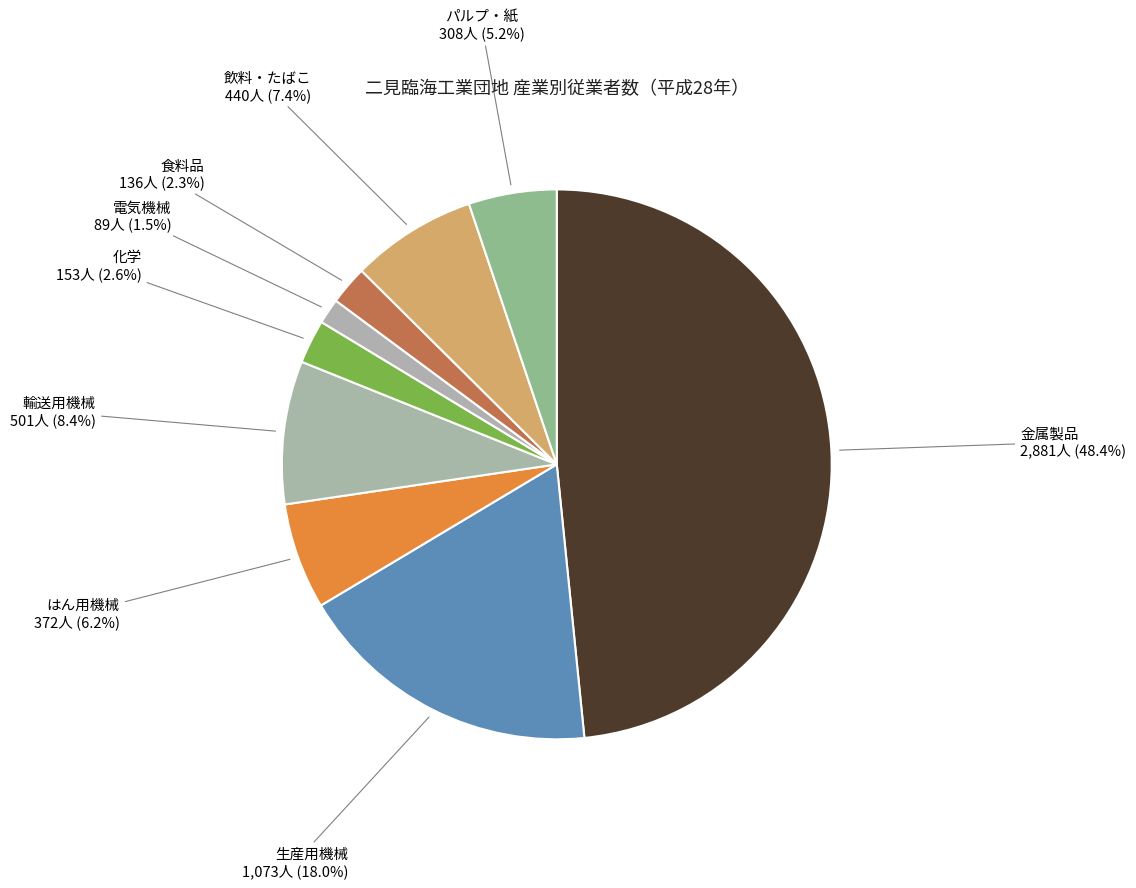

True or false: 飲料・たばこ accounts for 1% of the total.

False